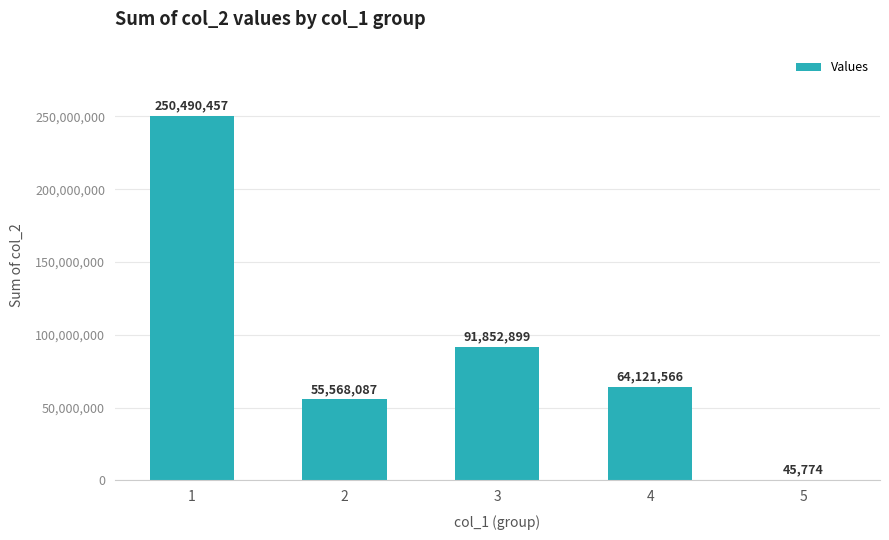

What is the greatest value displayed?

250490457